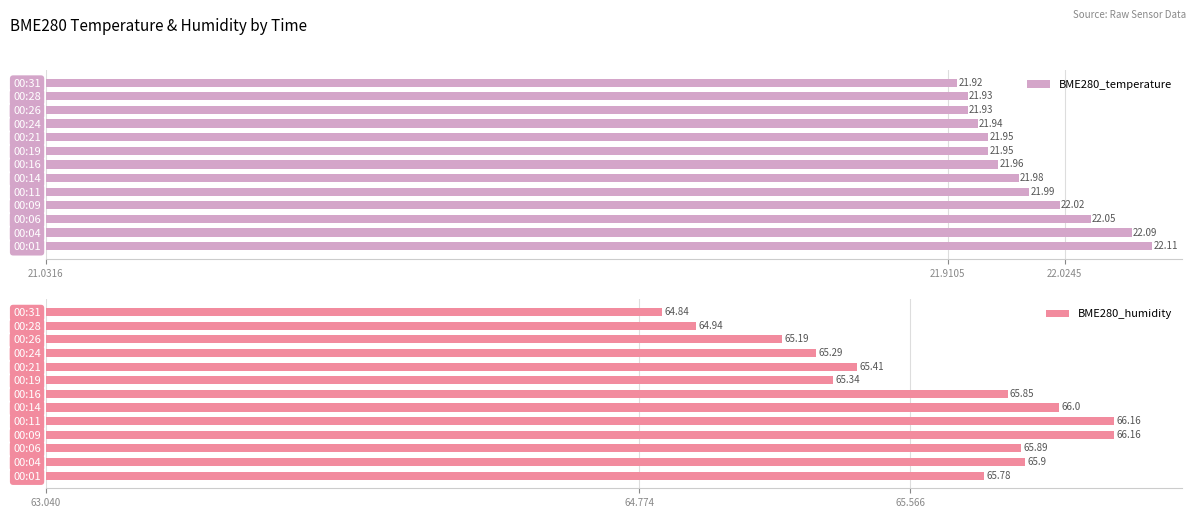

What is the difference between the maximum and minimum values in the BME280_humidity series?

1.3